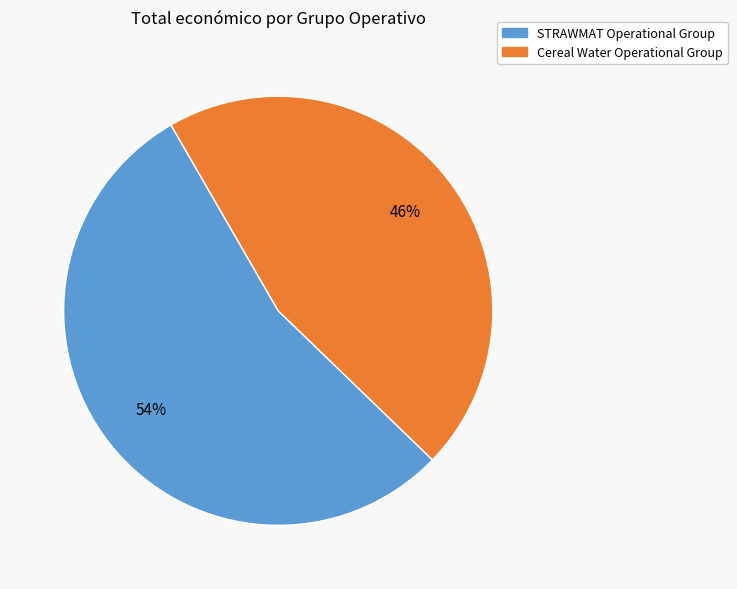

Between STRAWMAT Operational Group and Cereal Water Operational Group, which is larger?

STRAWMAT Operational Group